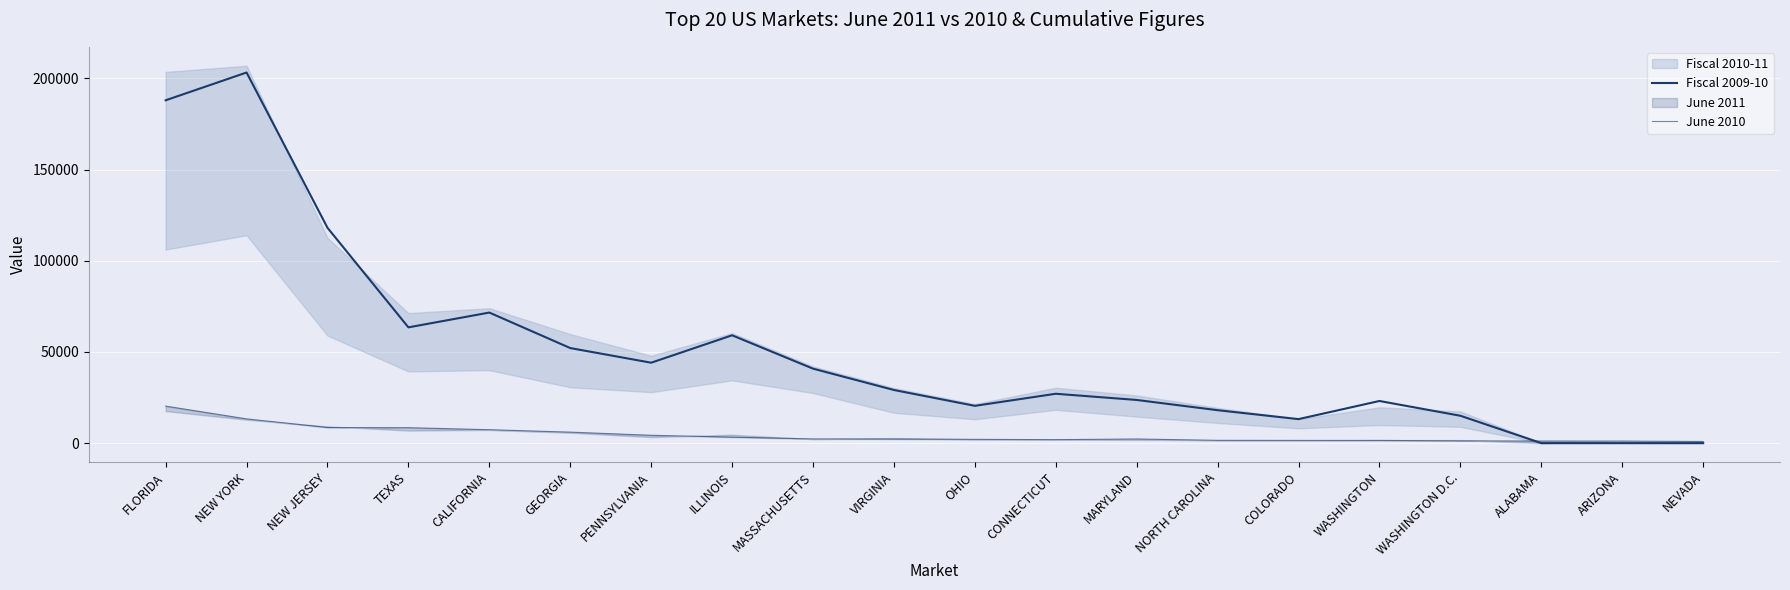

At which label is Fiscal 2009-10 closest to 101632?

NEW JERSEY